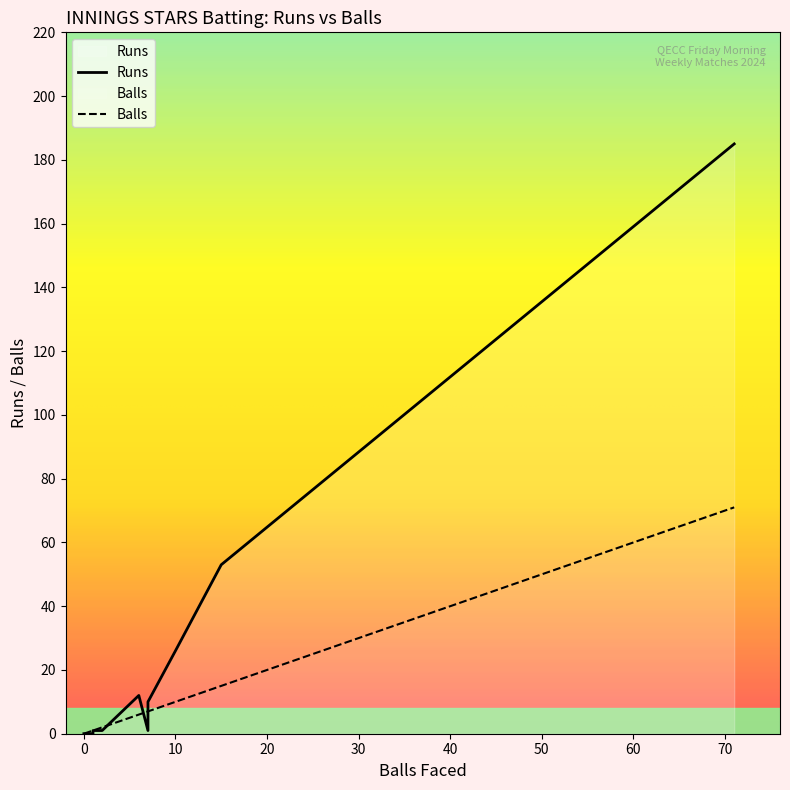

How many positive values does the Runs series have?

8